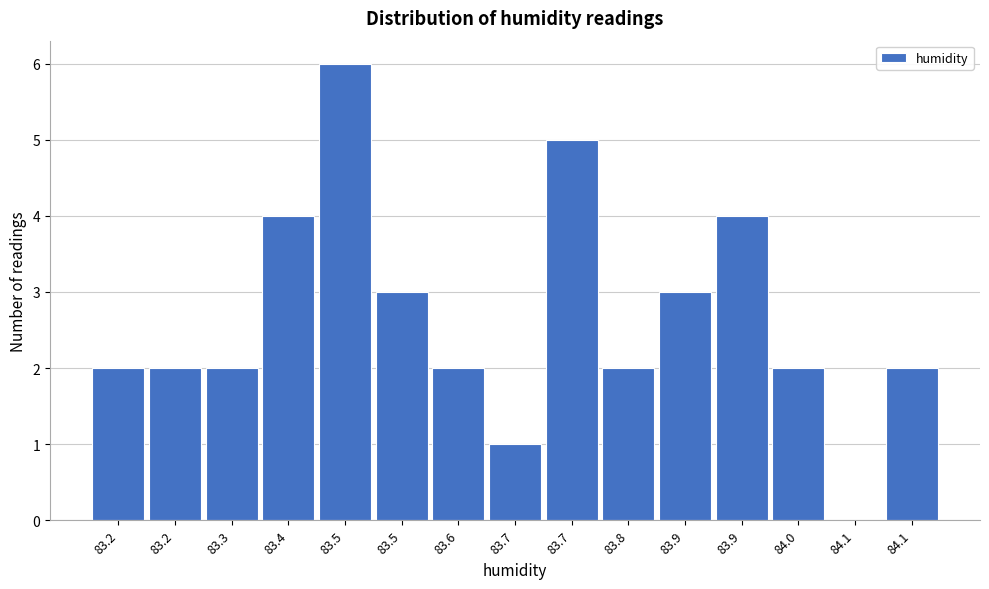

How many positive values are there?

14